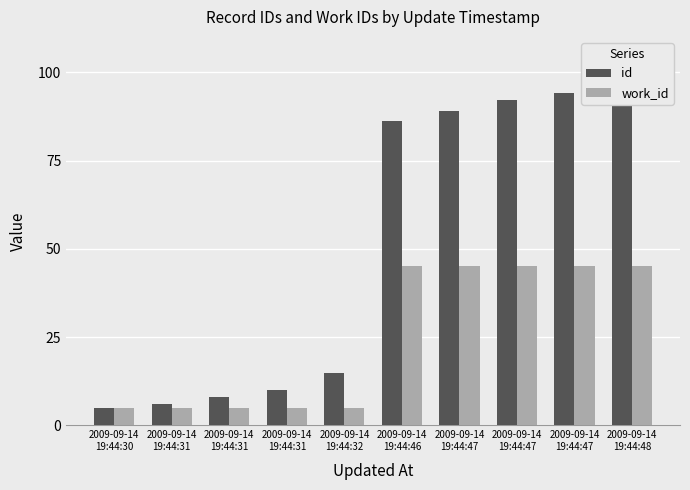

Is it true that work_id equals 26.3 at 2009-09-14
19:44:47?

False